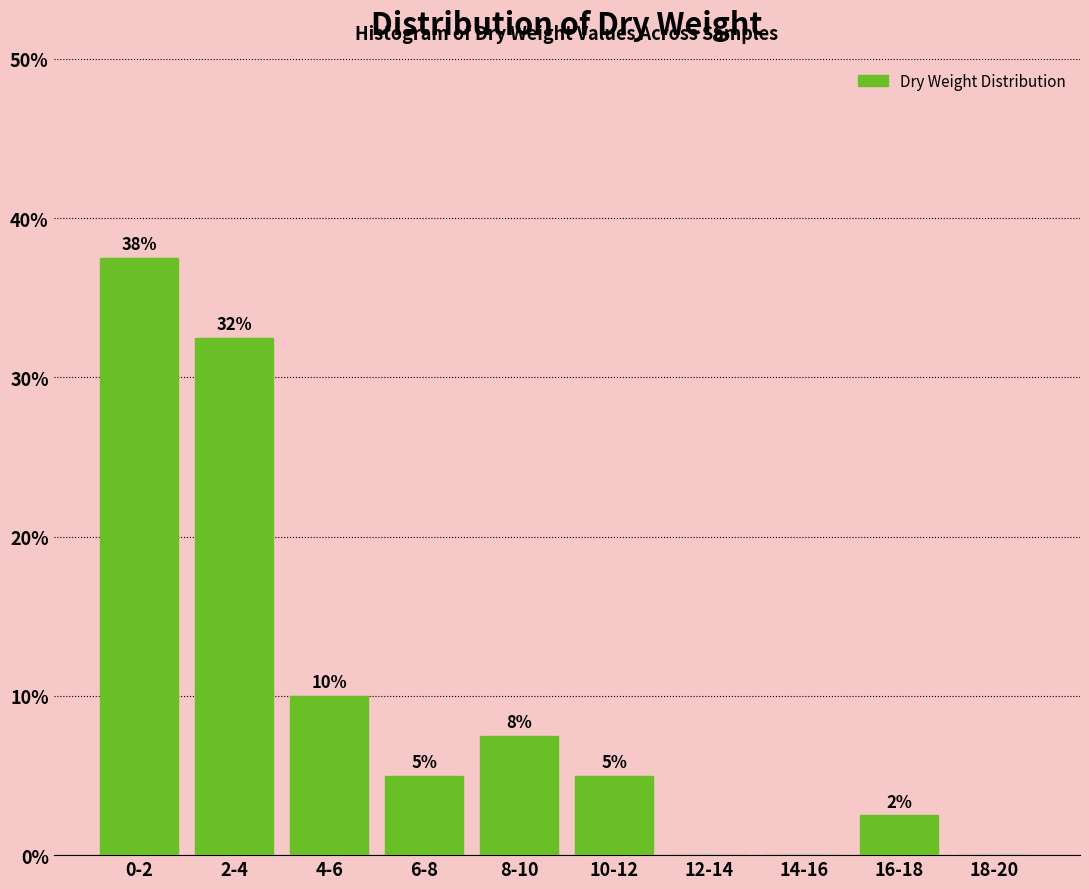

Are the bars horizontal?

No